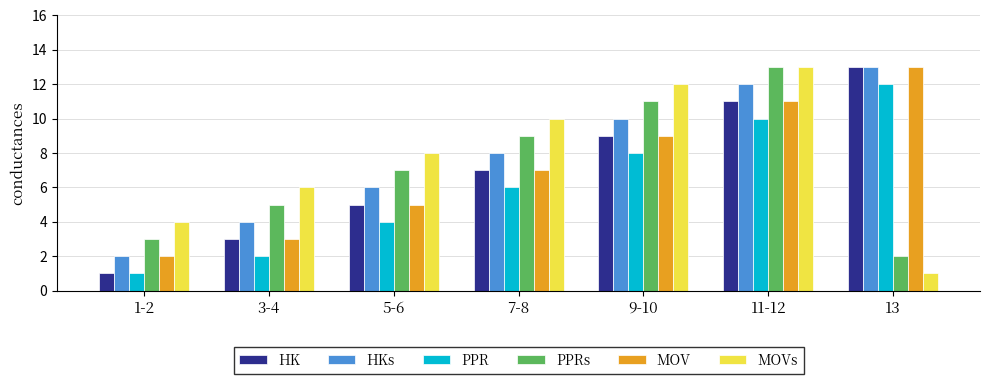

Which category has the highest value in the PPR series?

13